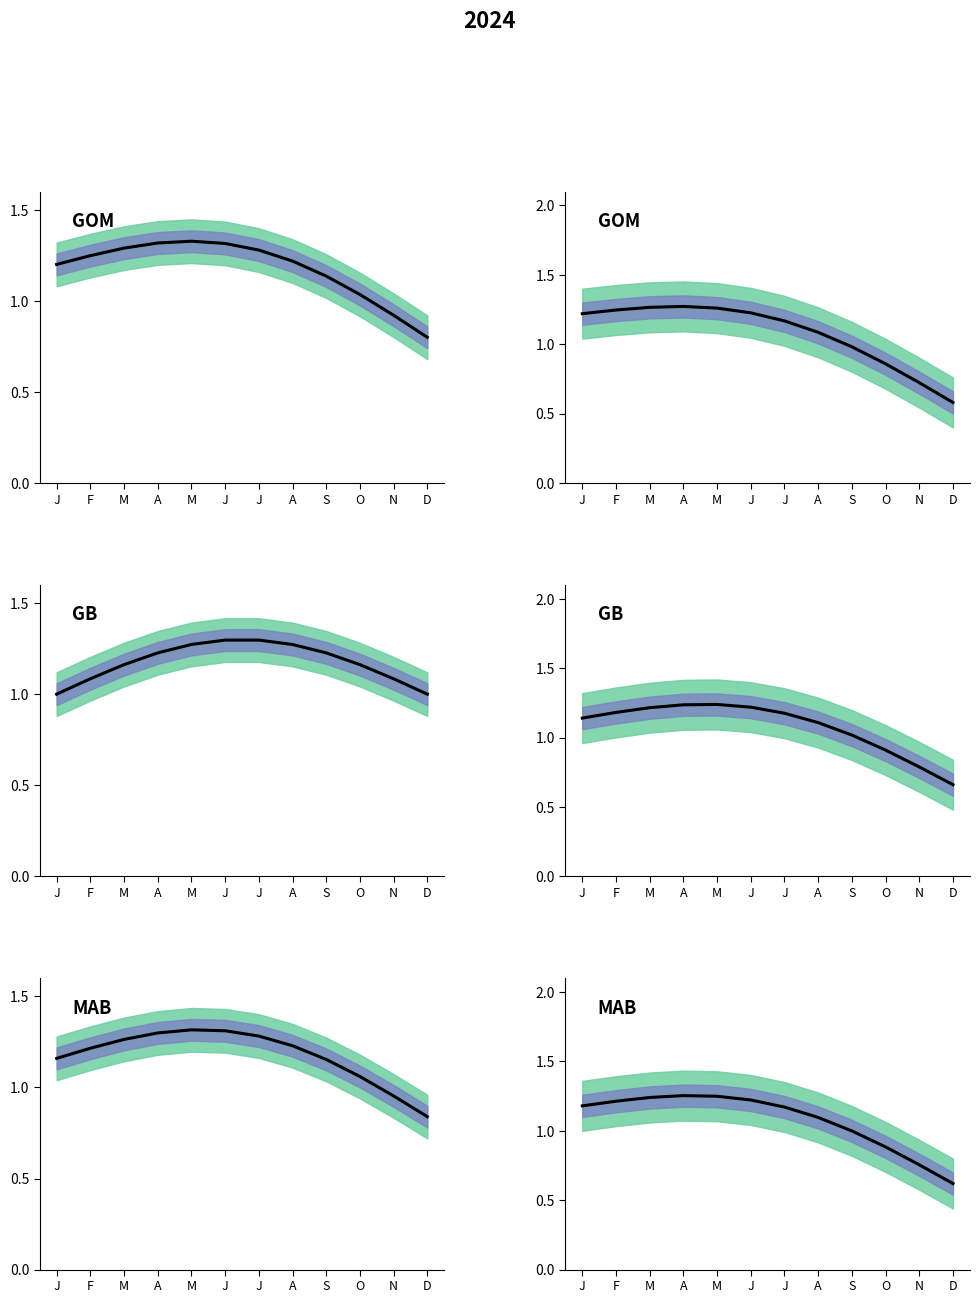

What is the maximum value shown in the chart?

1.3